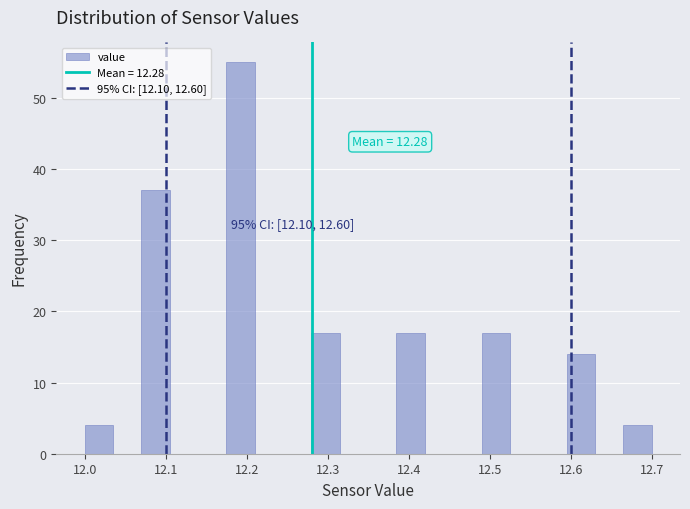

Read against the x-axis, roughly where is the centre of the tallest bar?

12.19